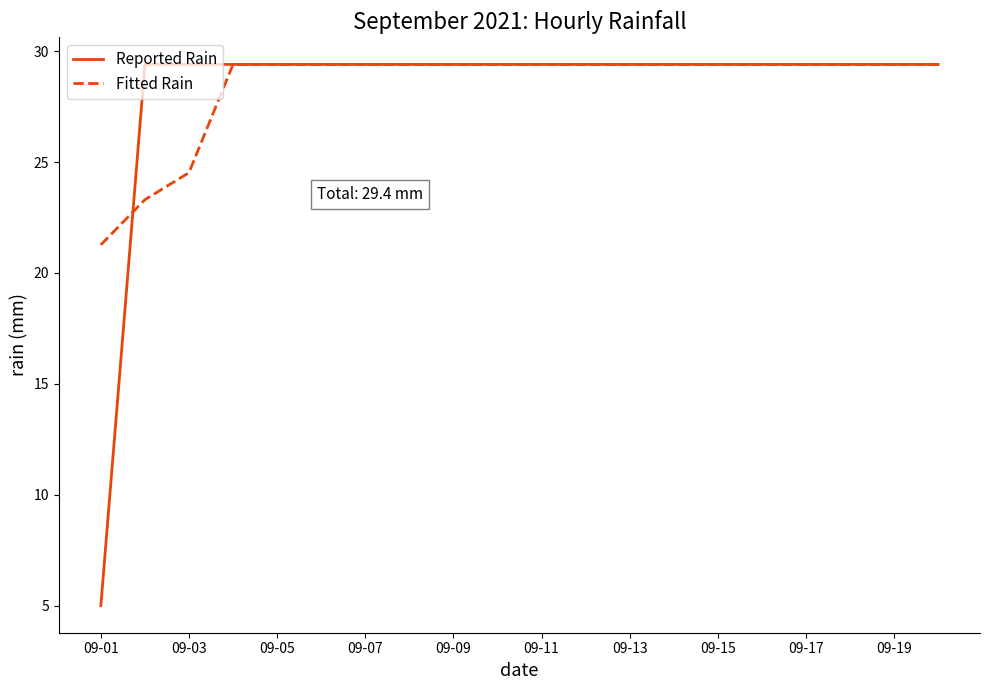

What is the smallest value displayed?

5.0